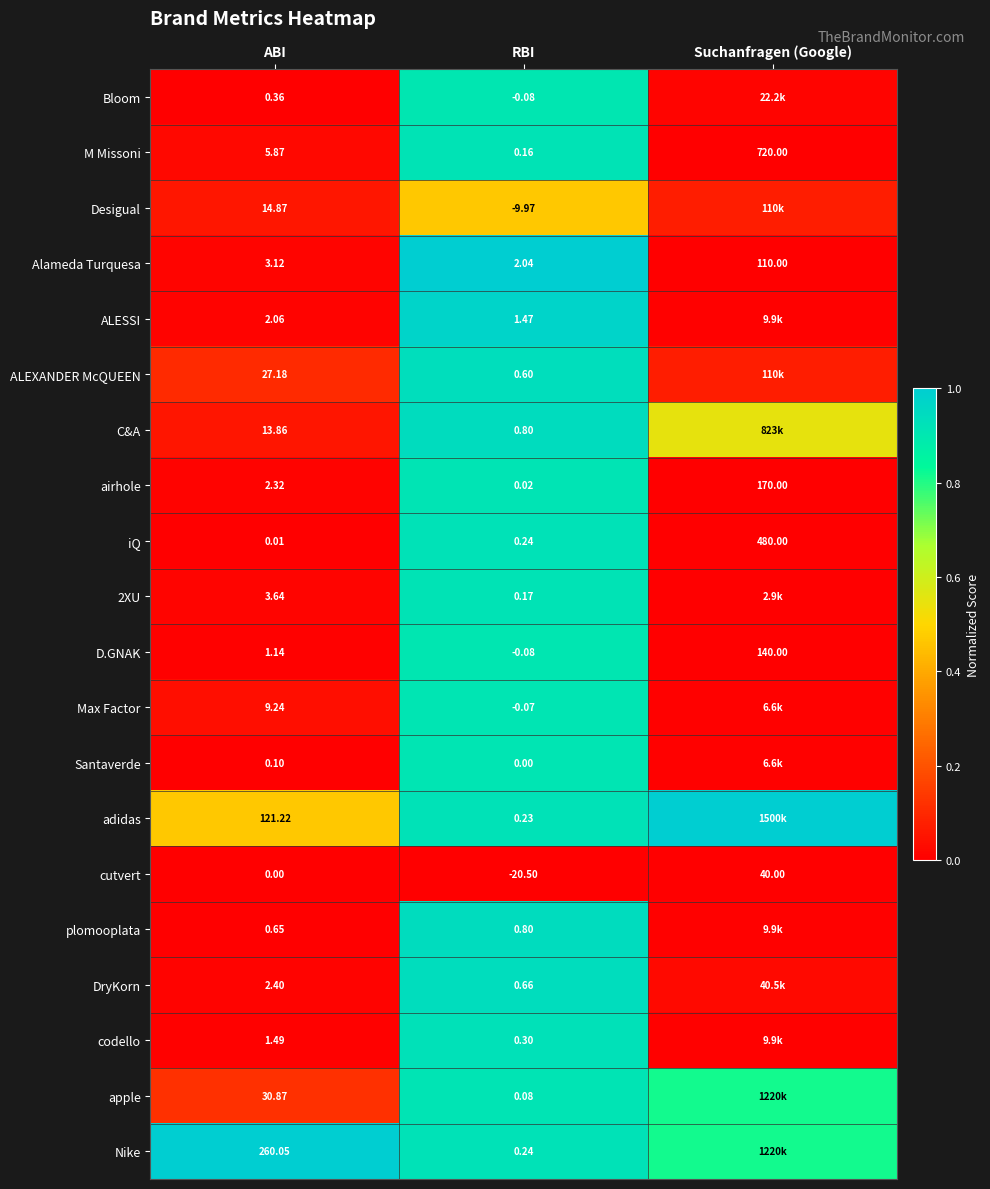

Is the value of D.GNAK at Suchanfragen (Google) greater than the value of cutvert at ABI?

Yes